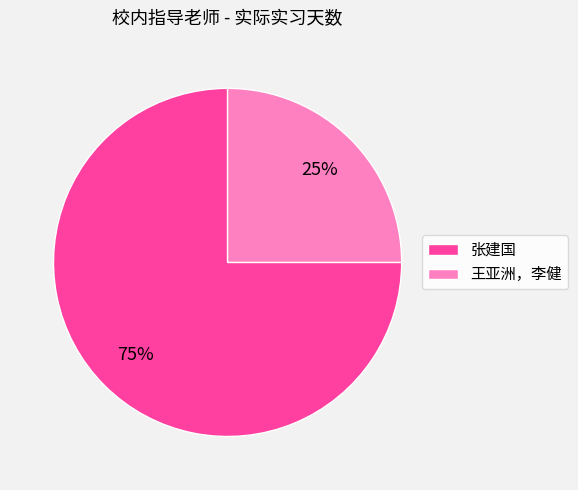

How many slices are in this pie chart?

2